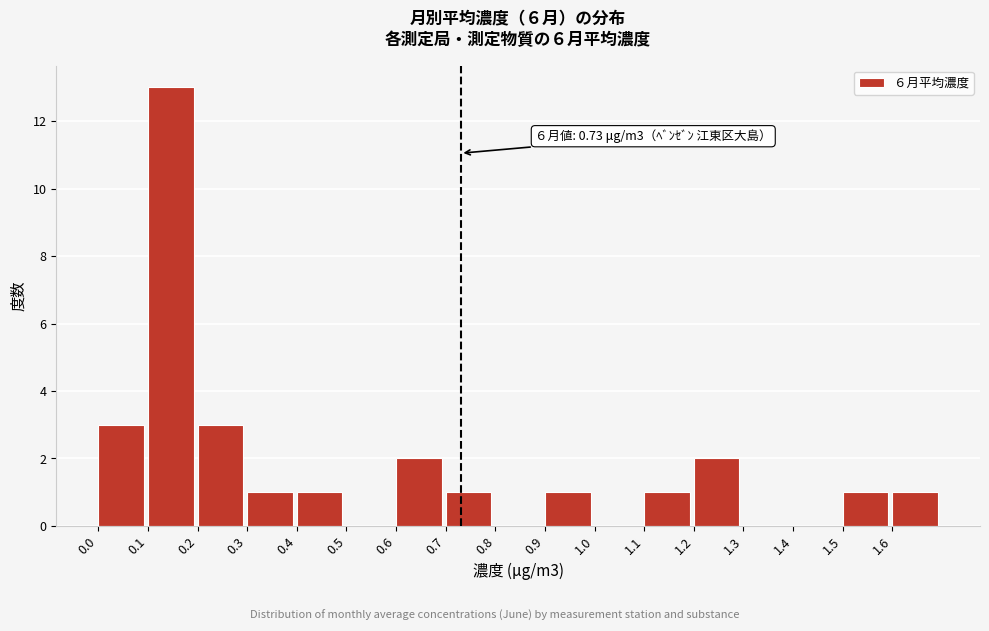

Over which range of the x-axis is the bar tallest?

0.1 to 0.2